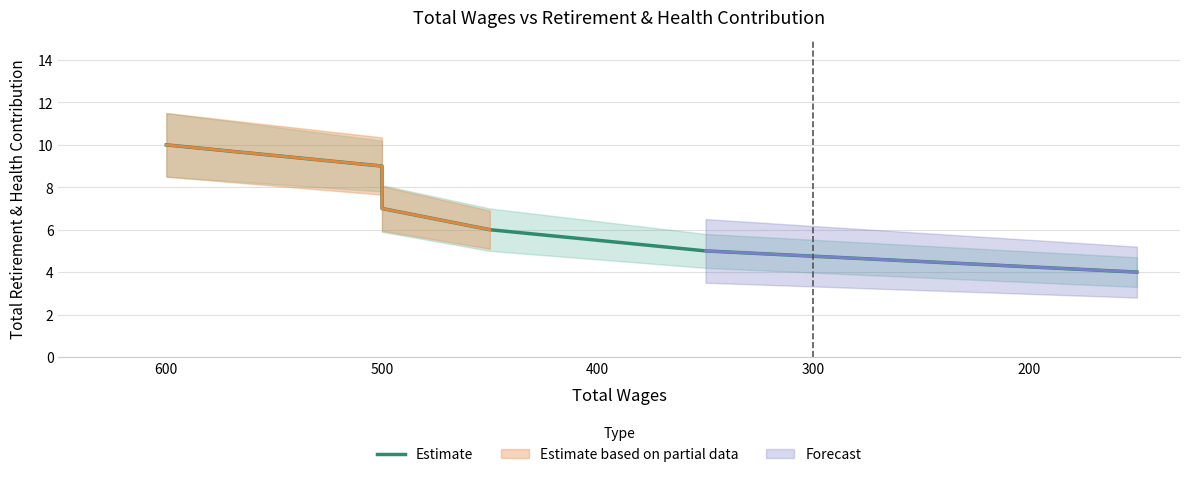

What is the smallest value displayed?

4